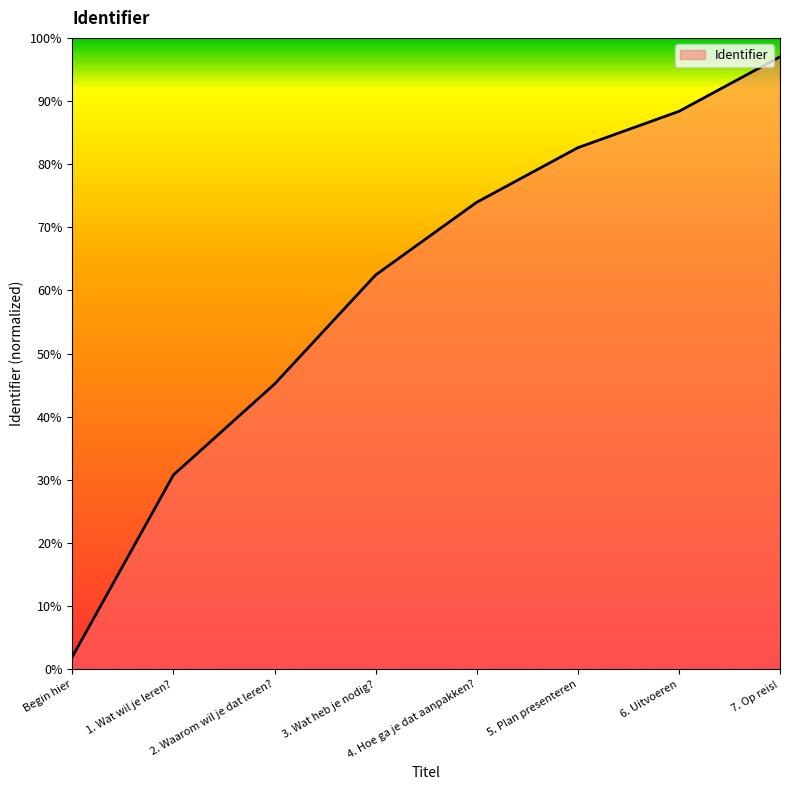

What position from the left is 4. Hoe ga je dat aanpakken??

5